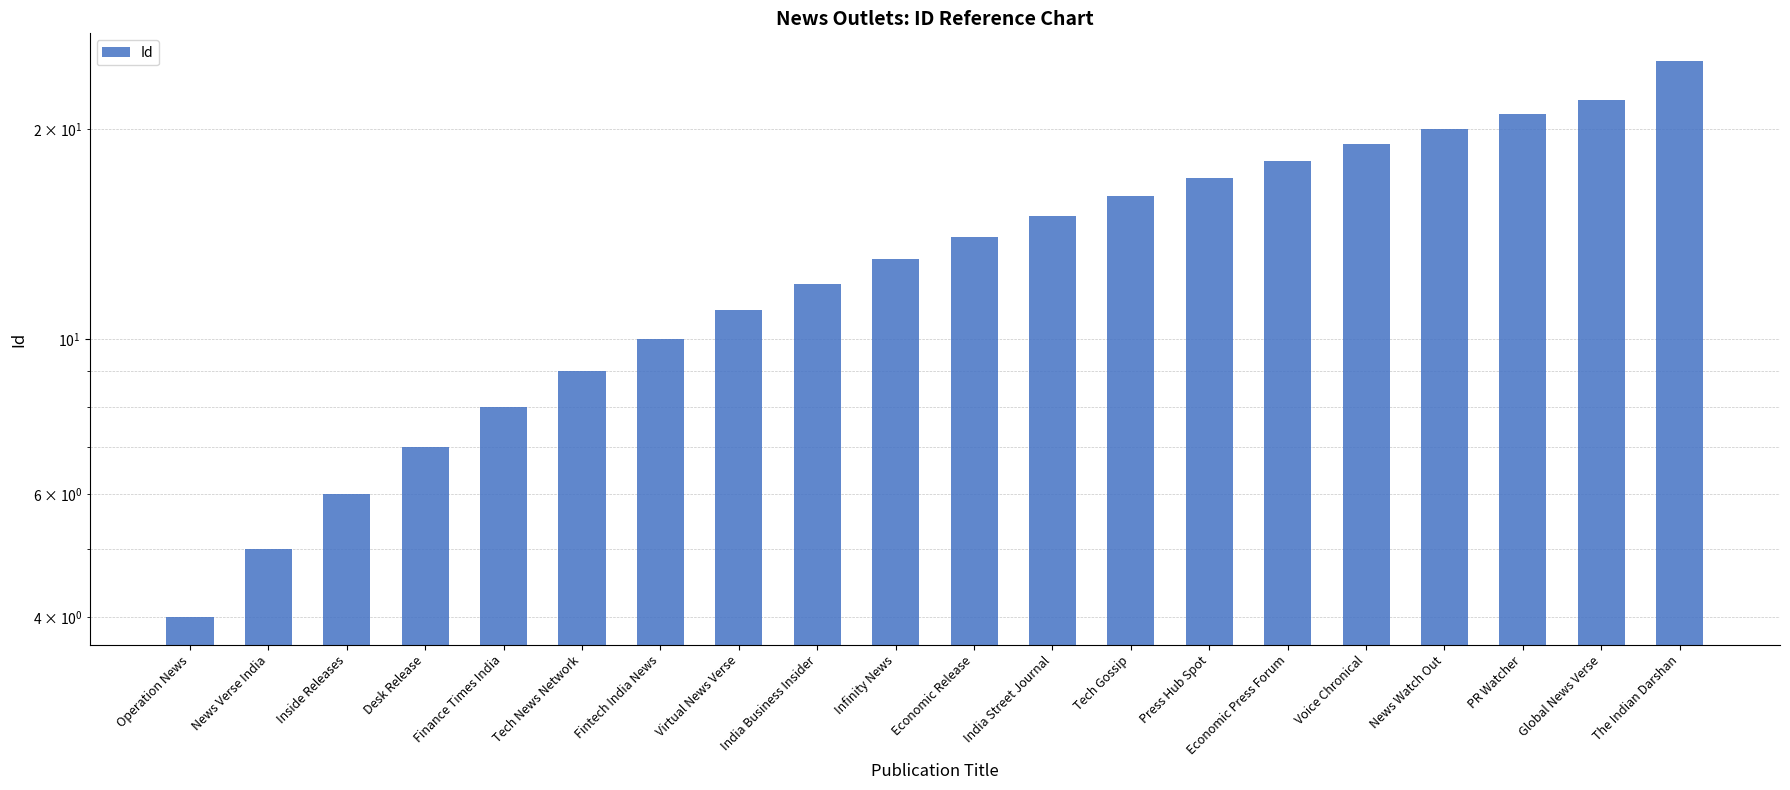

What is the maximum value shown in the chart?

25